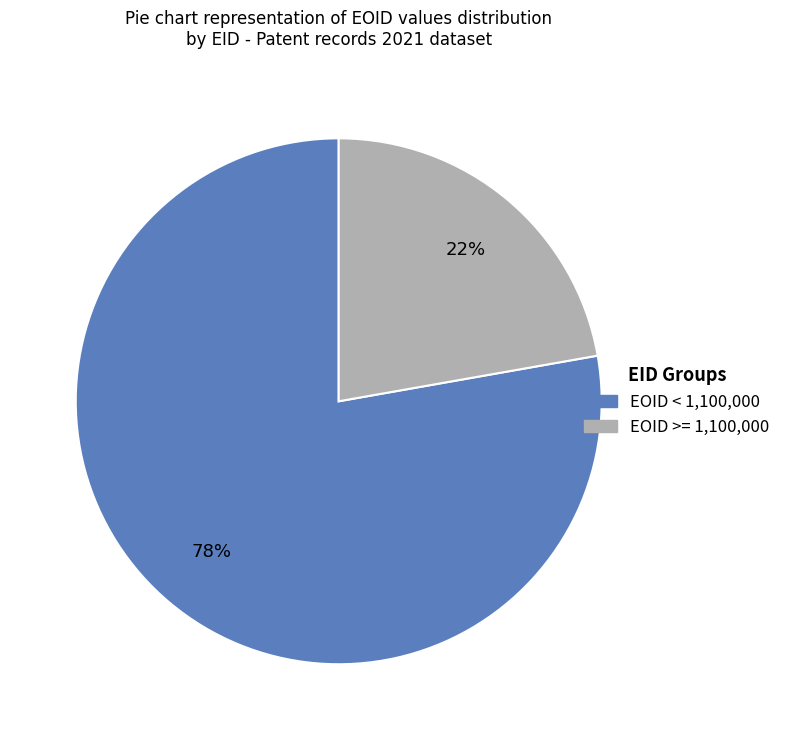

To the nearest percent, what is the average slice percentage?

50%